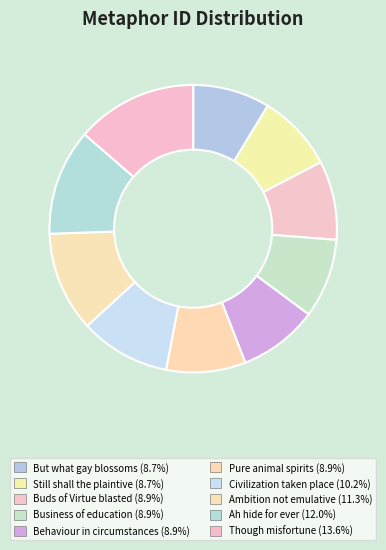

How many segments does this pie chart have?

10